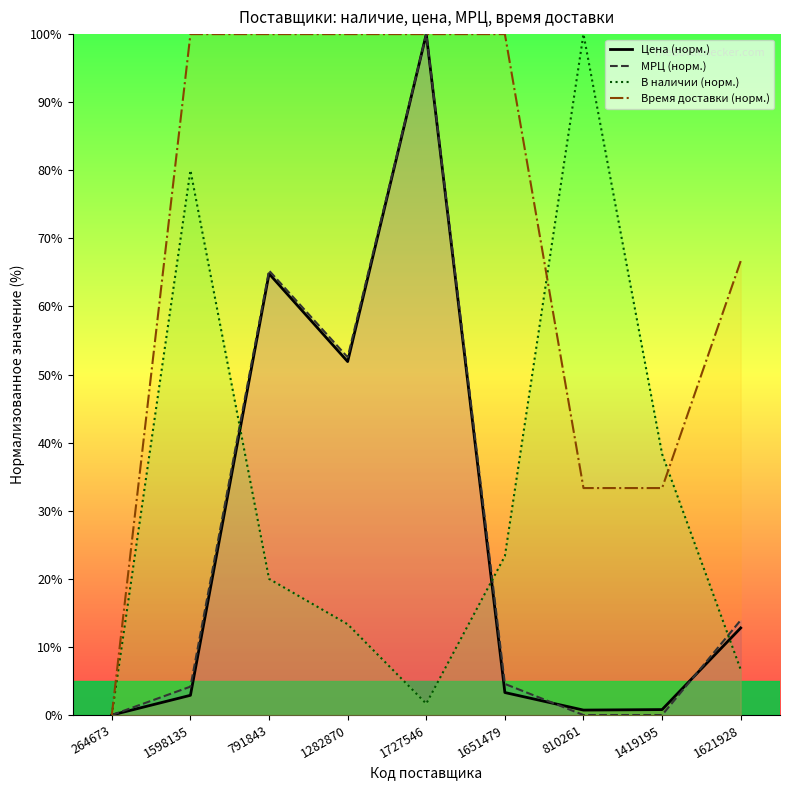

Which category has the highest value in the Цена (норм.) series?

1727546